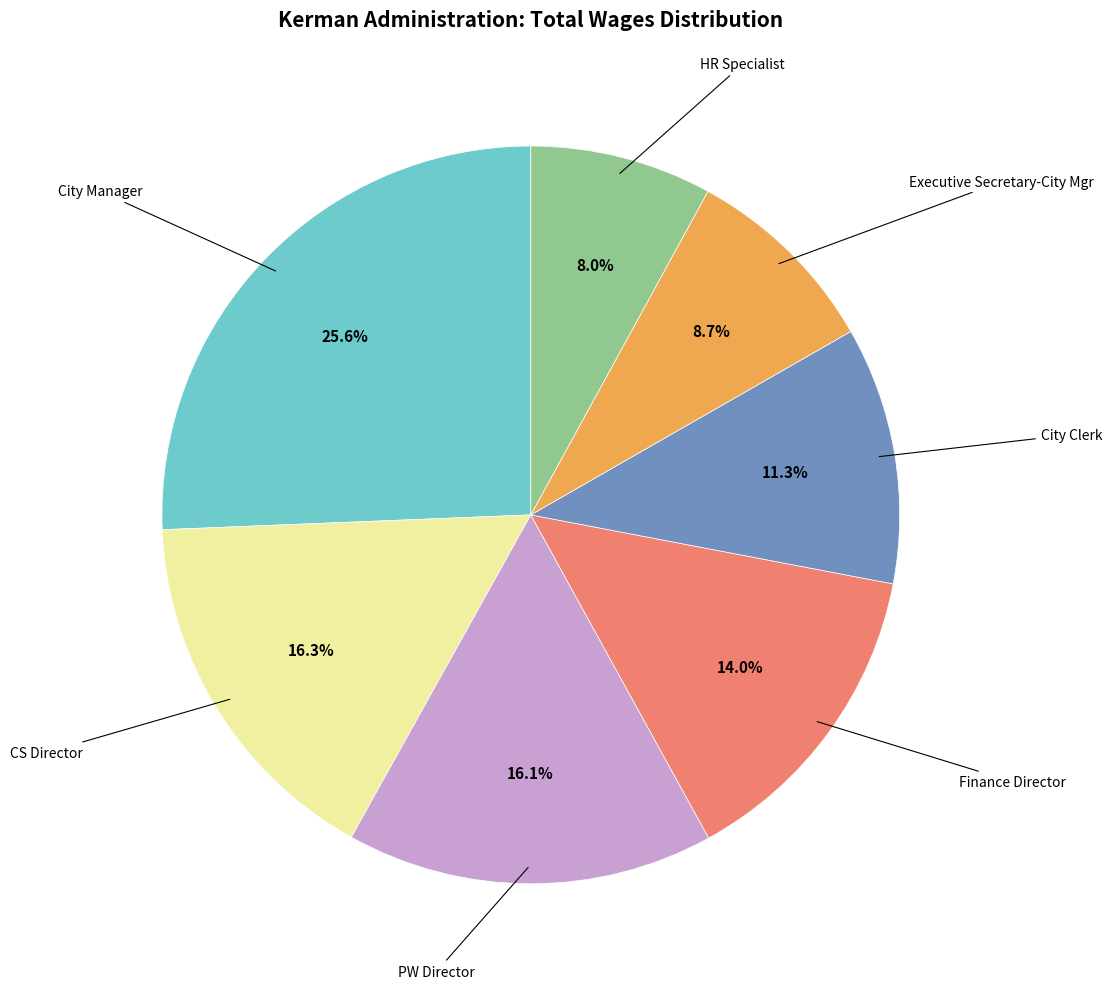

Does any single category account for the majority?

No